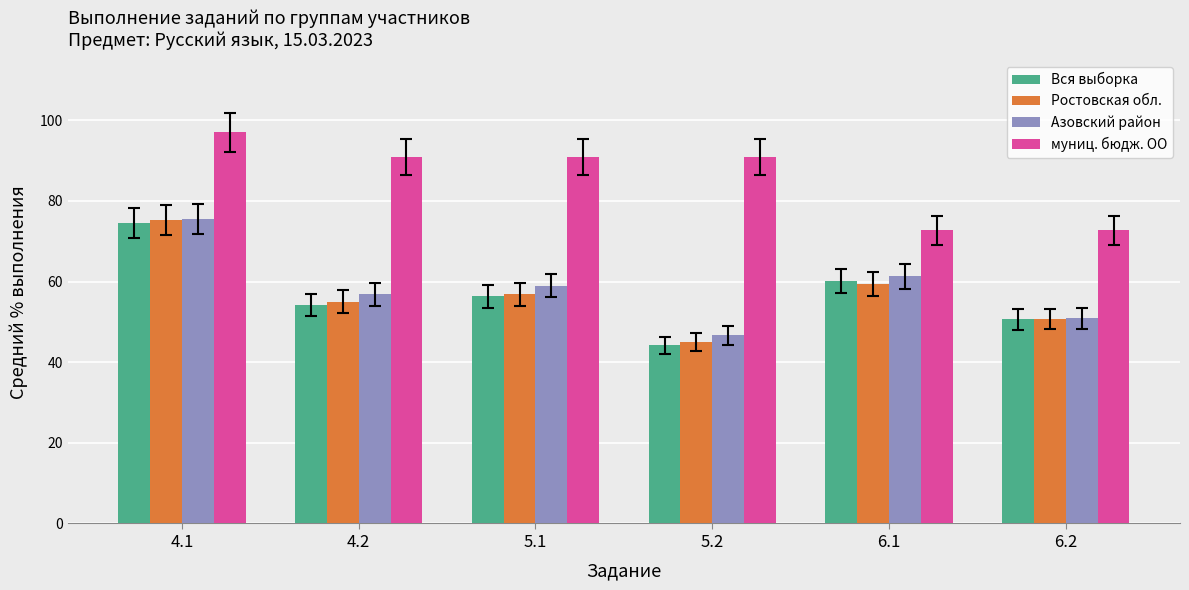

Which series has the widest spread of values?

Вся выборка